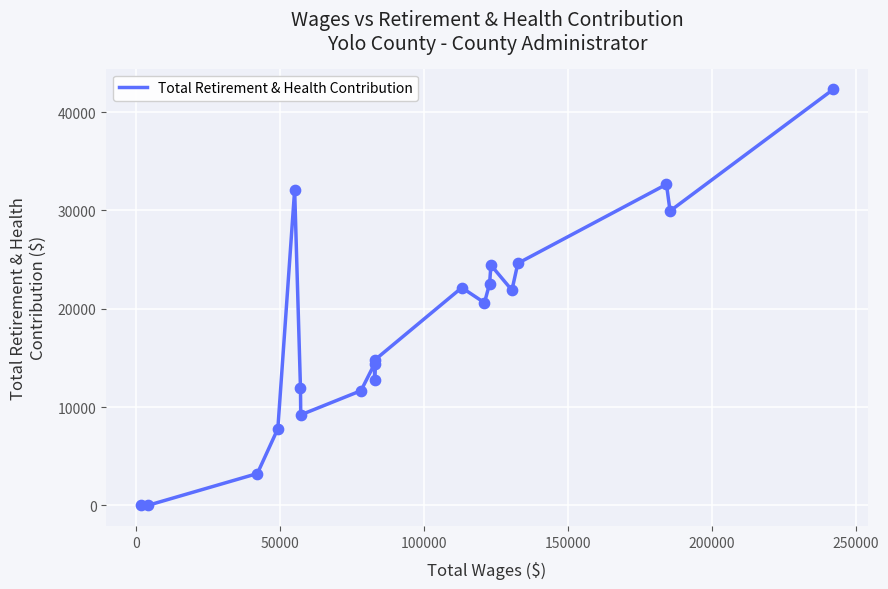

What is the maximum value shown in the chart?

42311